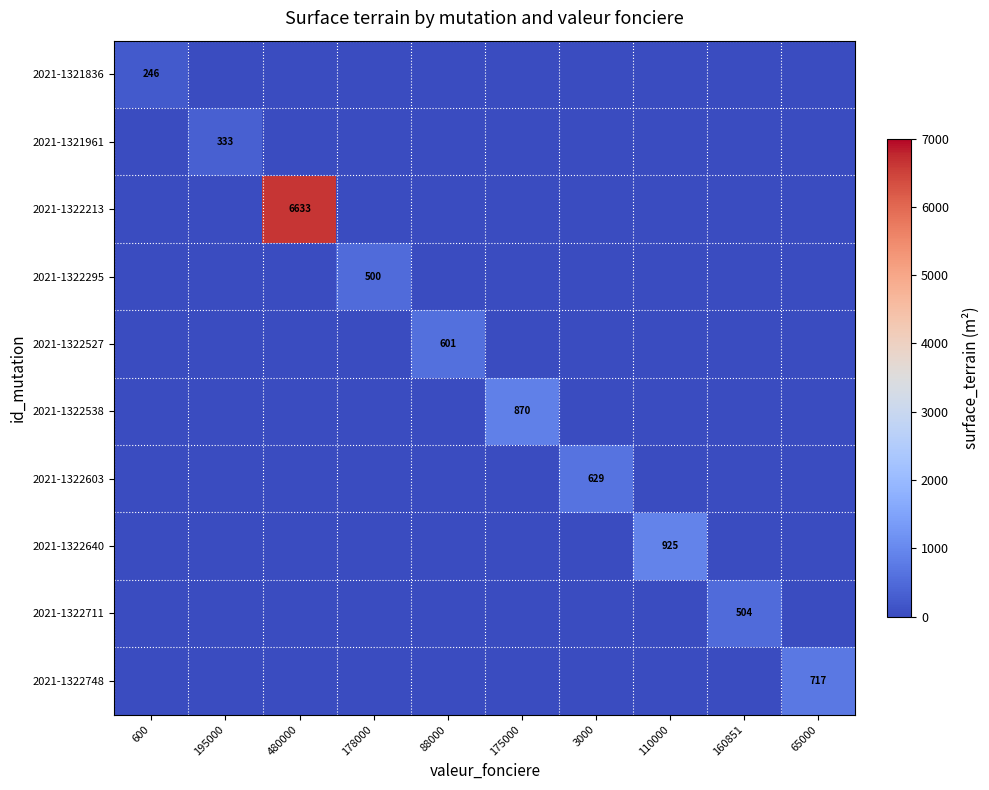

Is it true that 2021-1322711 equals 504 at 160851?

True